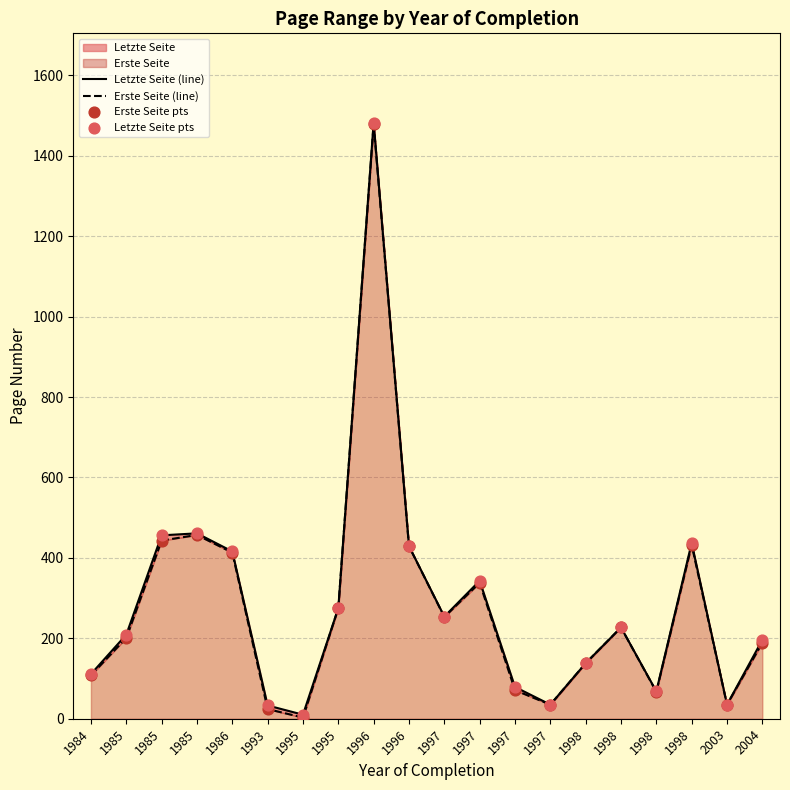

Which series reaches the maximum Y coordinate?

Letzte Seite (line)